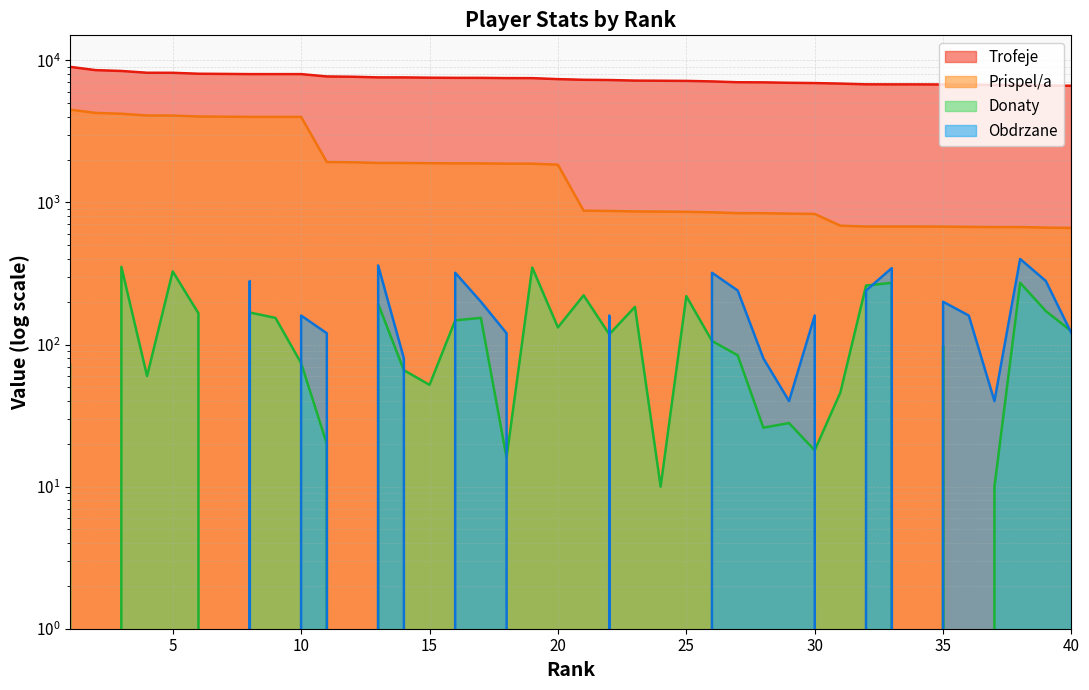

At which category does Obdrzane reach its first local peak?

8